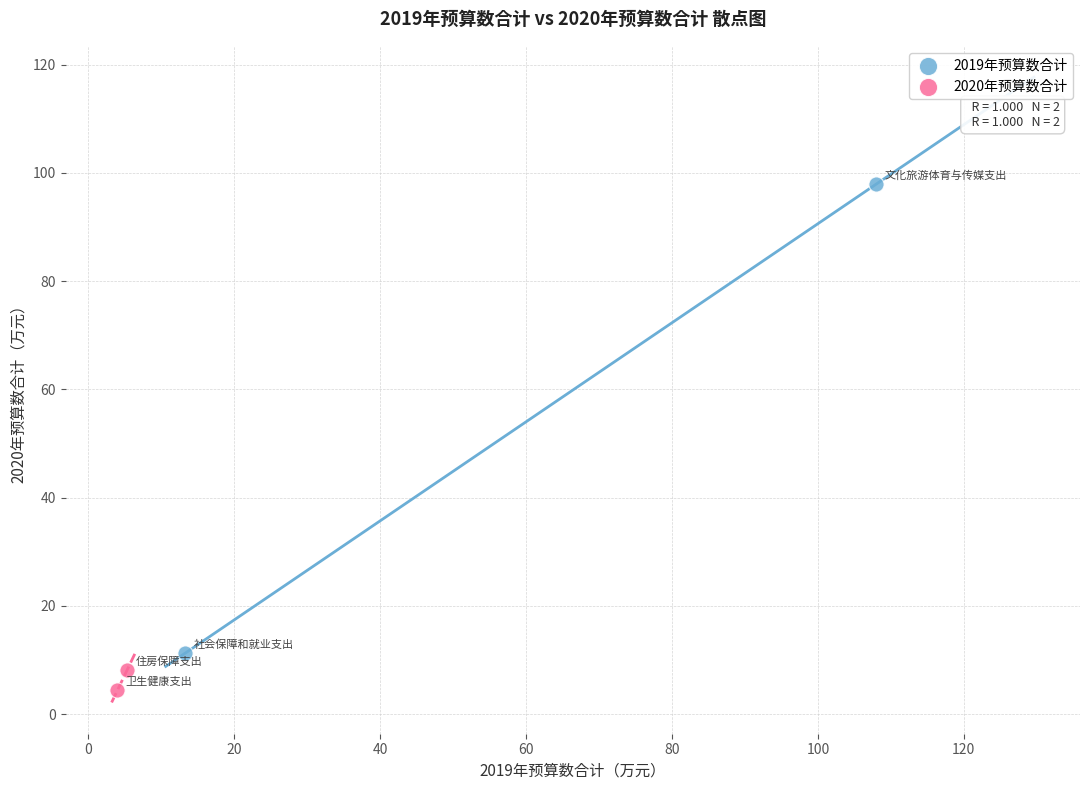

Which series has the largest Y range (max minus min)?

2019年预算数合计